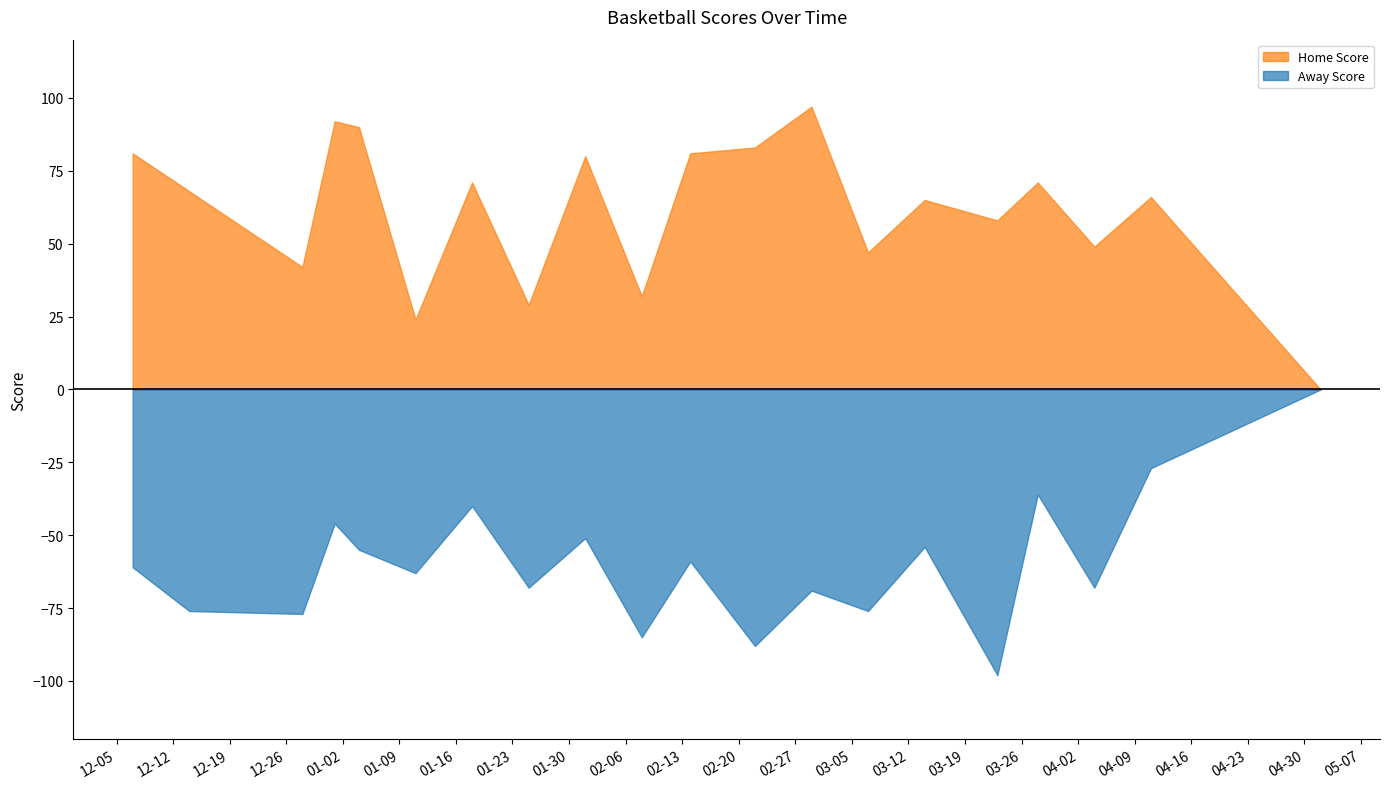

How many positive values does the Home Score series have?

19